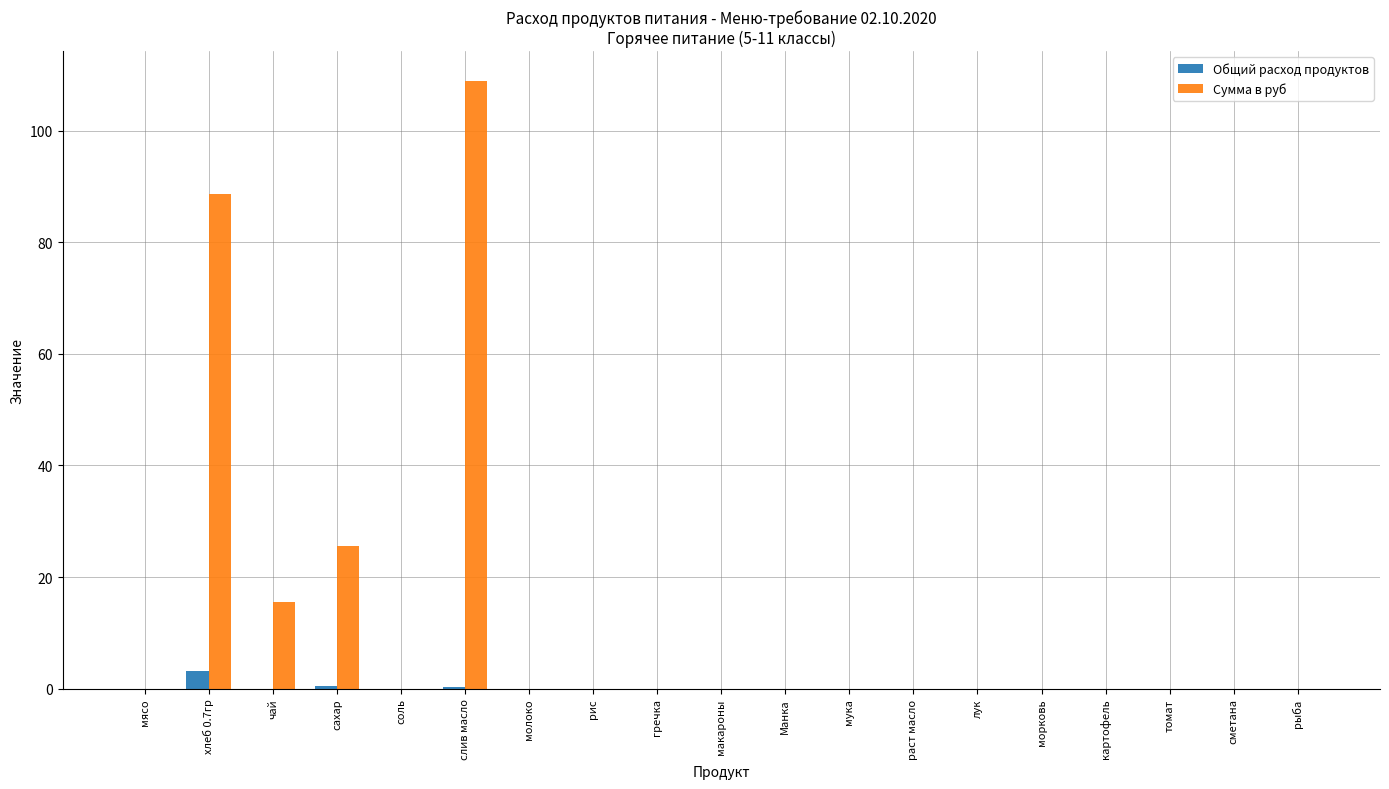

True or false: Сумма в руб has a value of -42.4 at Манка.

False